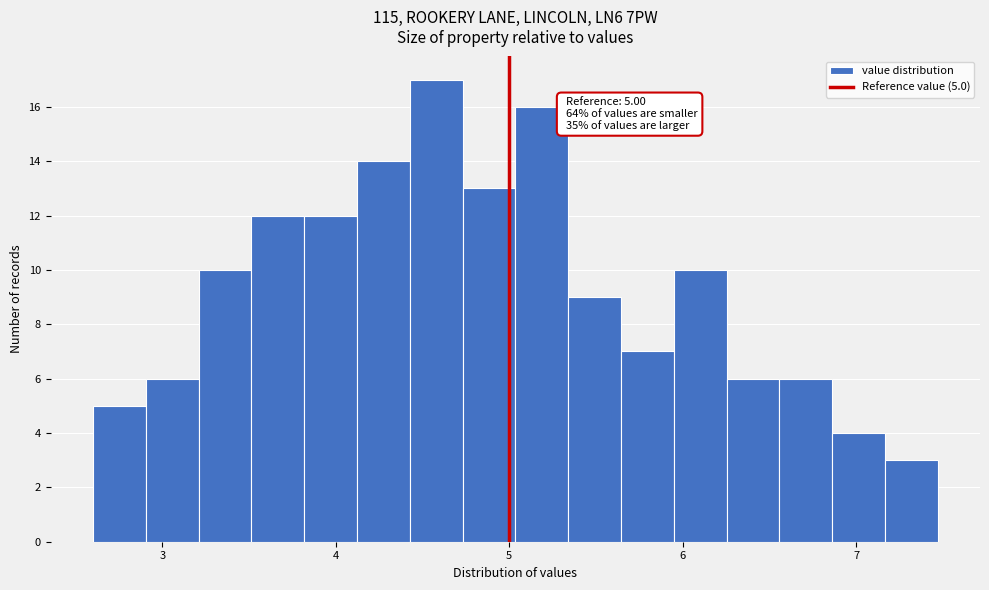

Around what value on the x-axis is the tallest bar? Give the approximate position of its centre, as read against the axis.

4.6